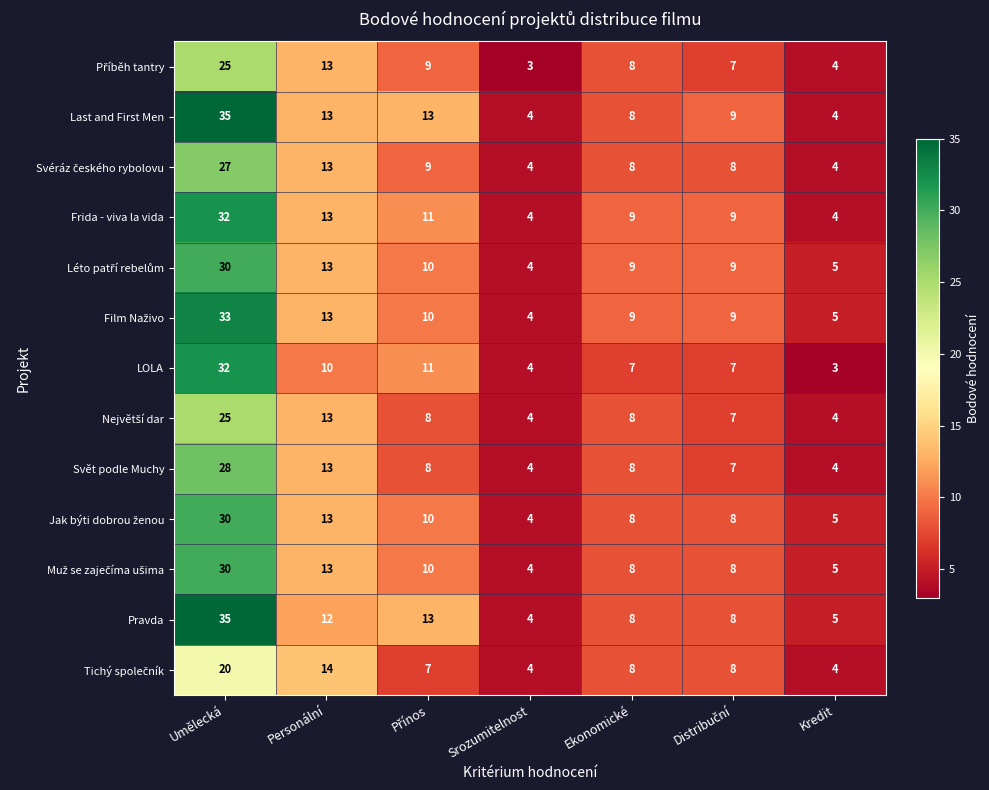

At which category is the sum across all series the highest?

Umělecká